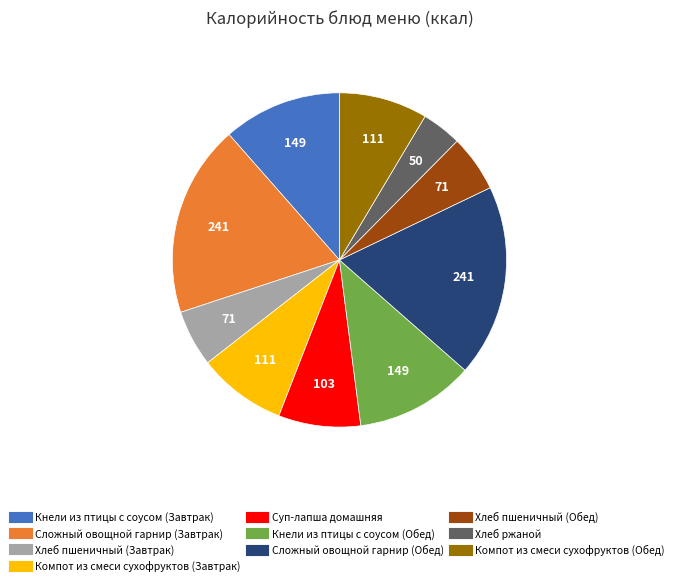

Does any single category account for the majority?

No